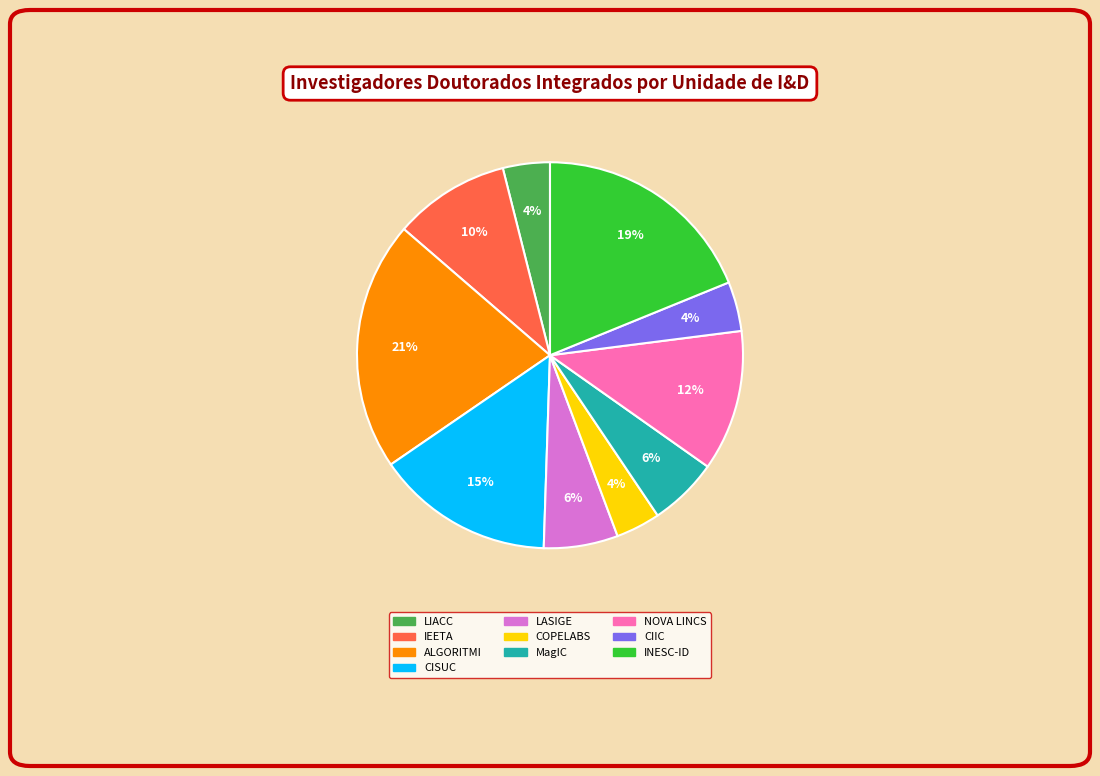

How many slices are in this pie chart?

10